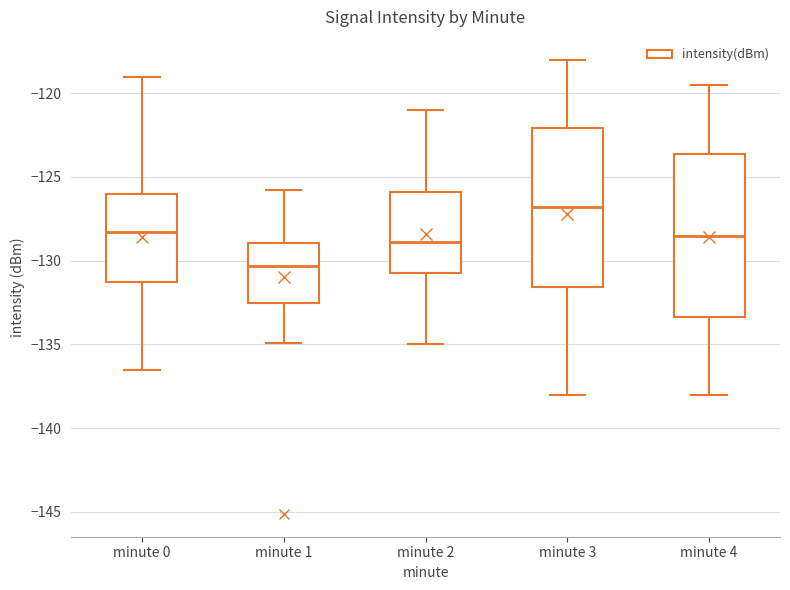

Where does the lower whisker of the box for minute 2 end on the y-axis? The values are not printed on the chart, so give them approximately, as read against the axis.

-135.0